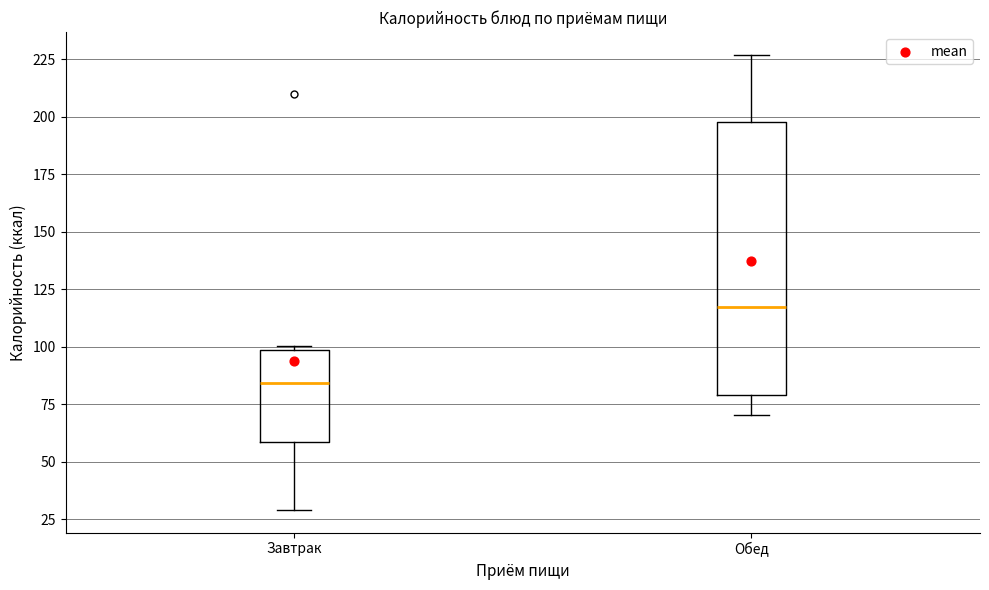

Which box has the highest median line?

Обед